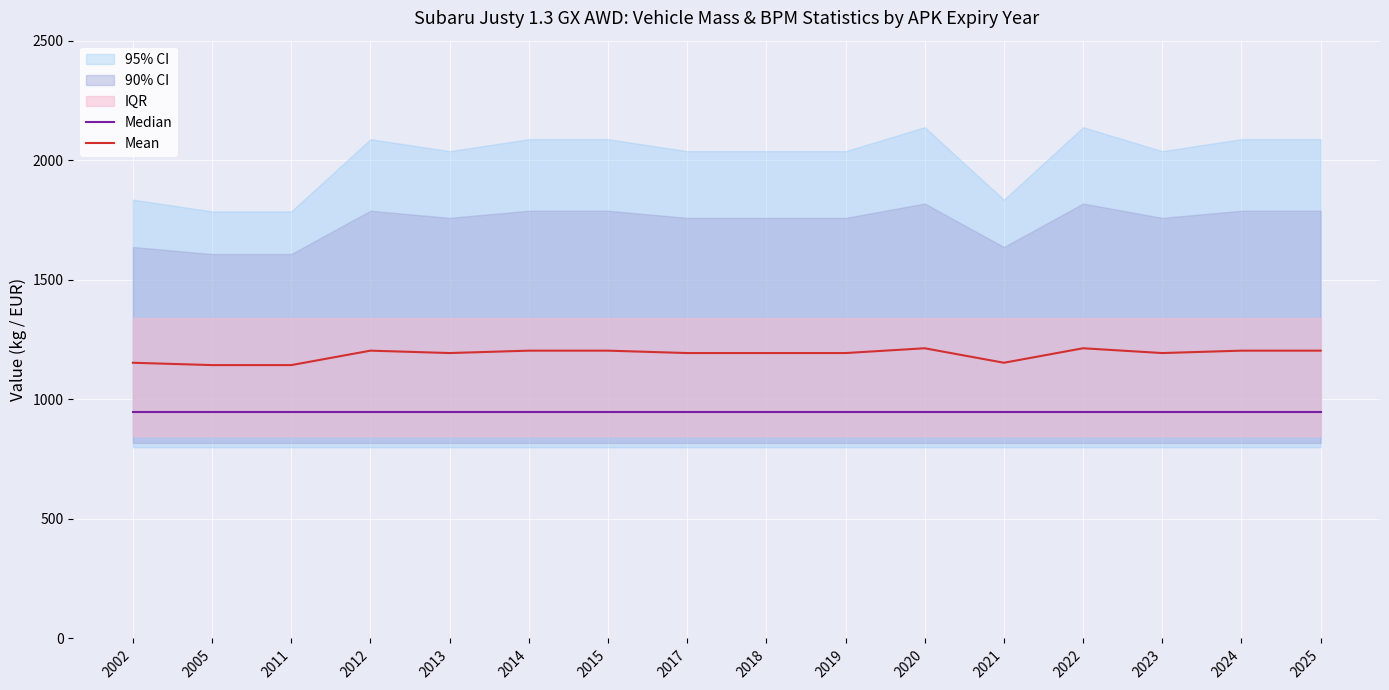

What is the lowest value of the Median series?

945.0